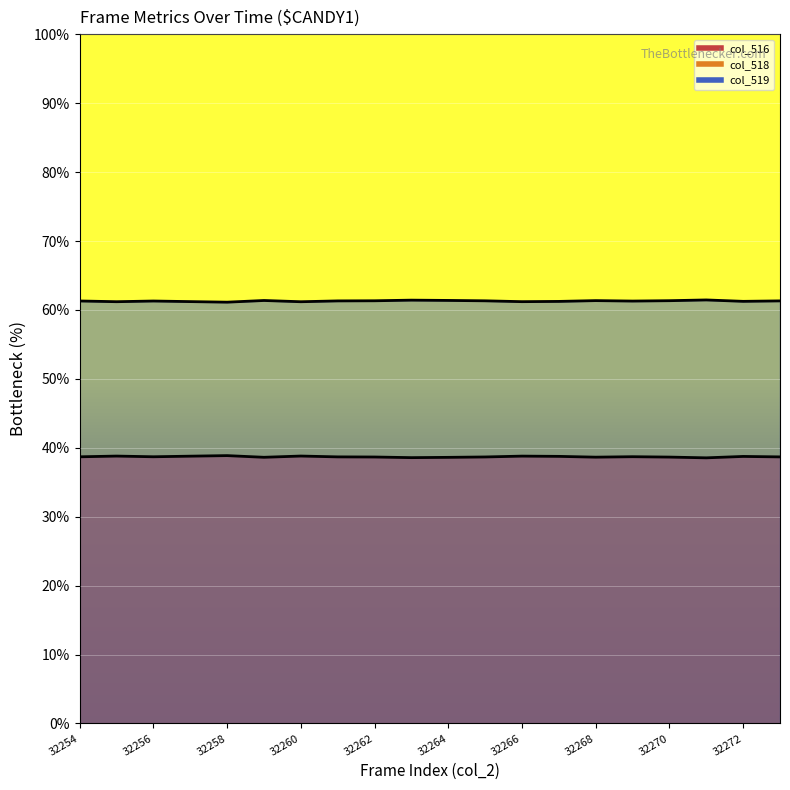

True or false: col_519 line and col_516 line intersect in this chart.

False